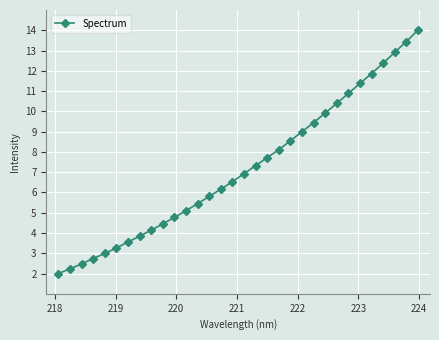

What is the greatest value displayed?

14.0